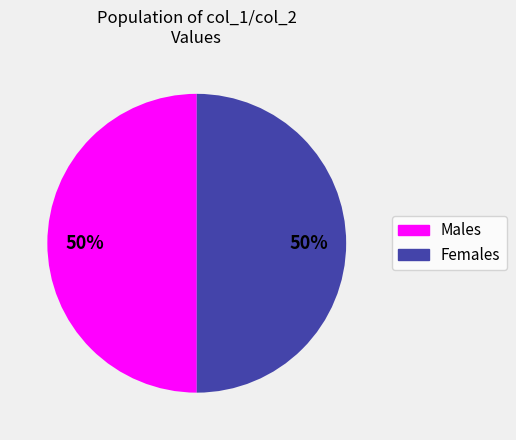

To the nearest percent, what is the average slice percentage?

50%